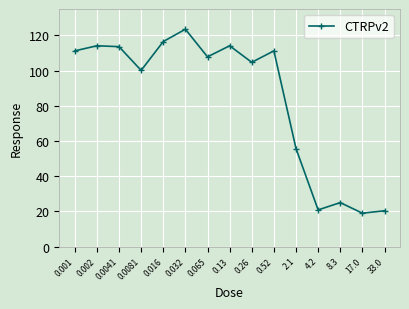

What is the difference between the values at 0.001 and 0.065?

3.4